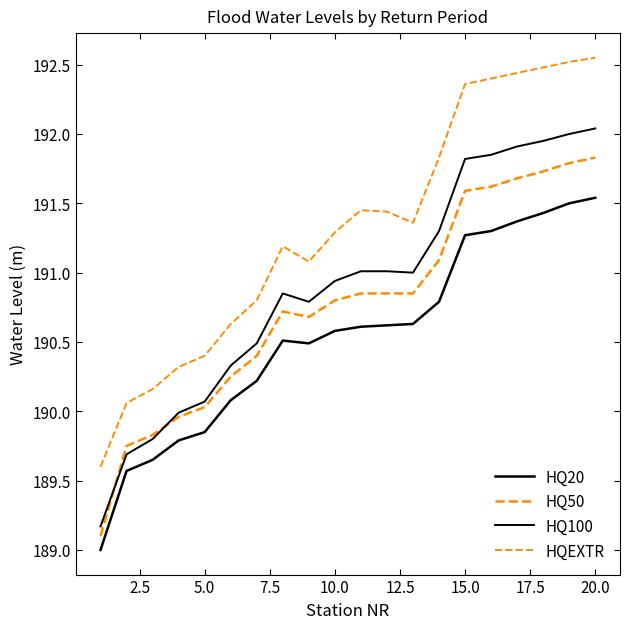

How many lines are shown in the chart?

4